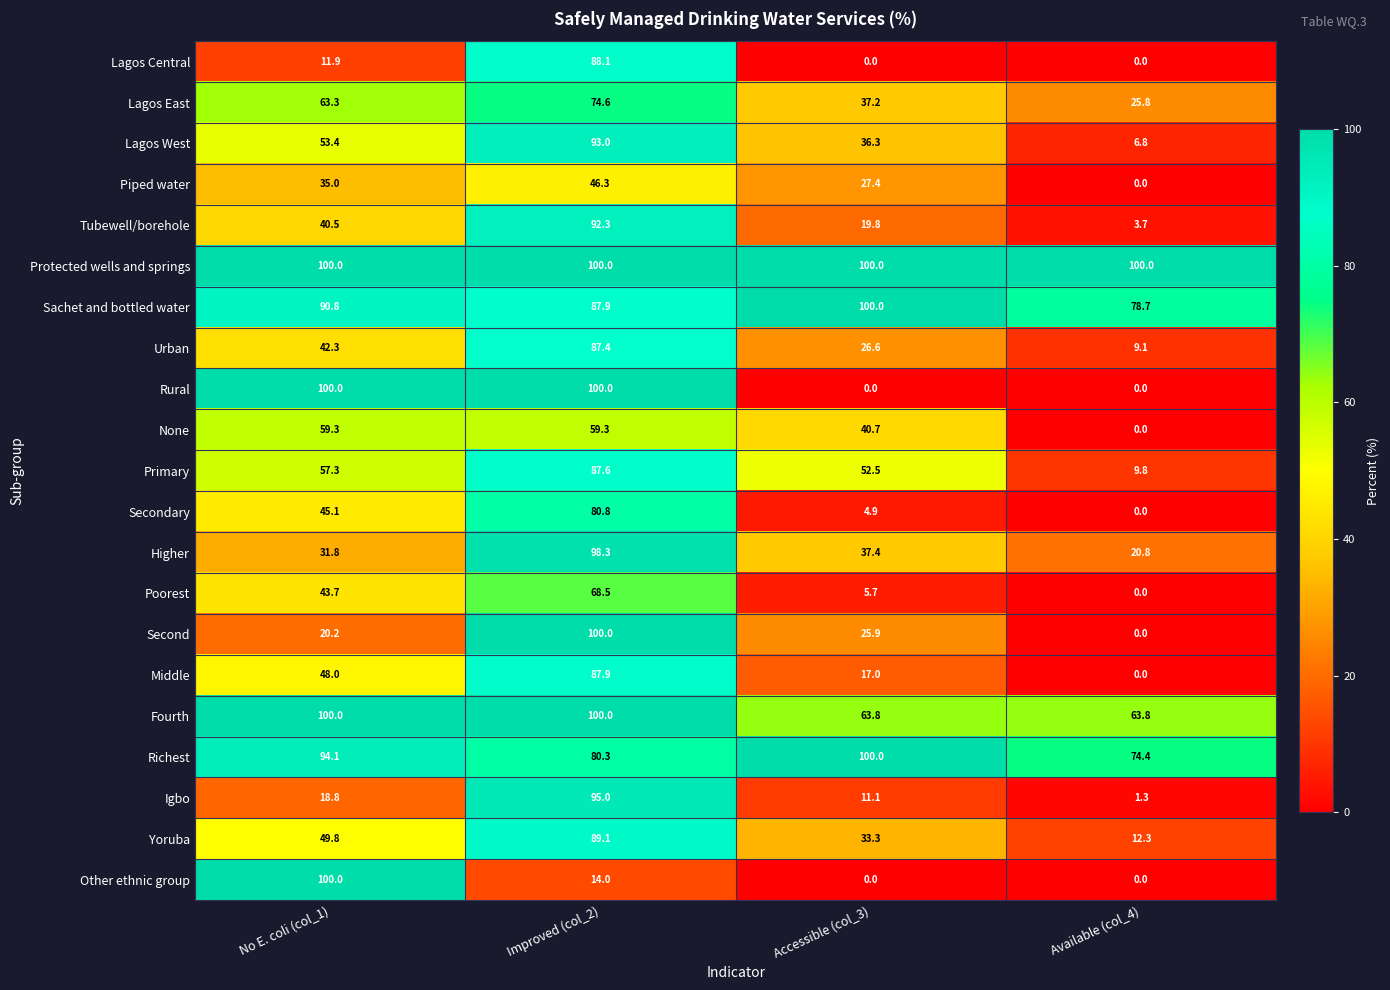

Is it true that Fourth equals 63.8 at Accessible (col_3)?

True